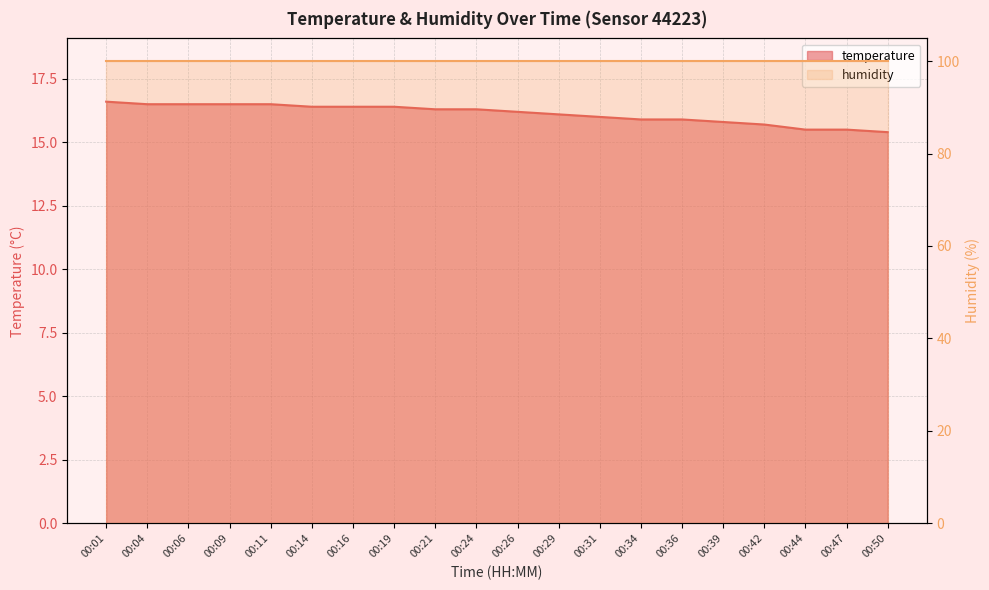

What is the sum of the values at 00:26 and 00:09?

32.7